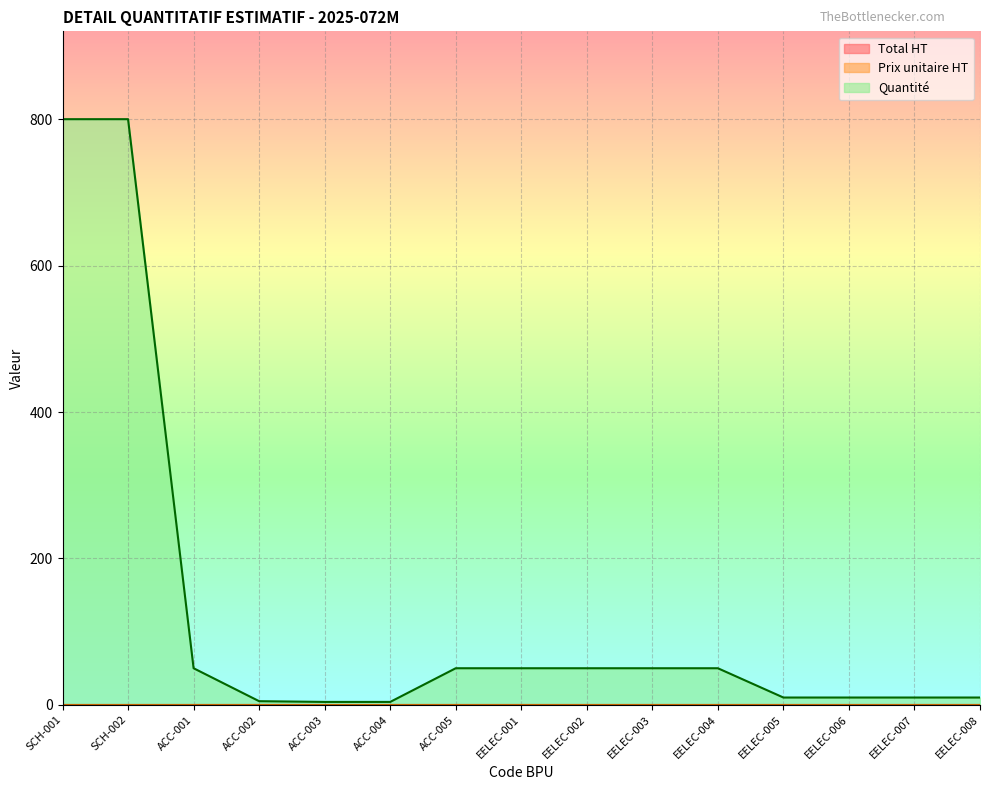

Which series has the largest range (max minus min)?

Quantité